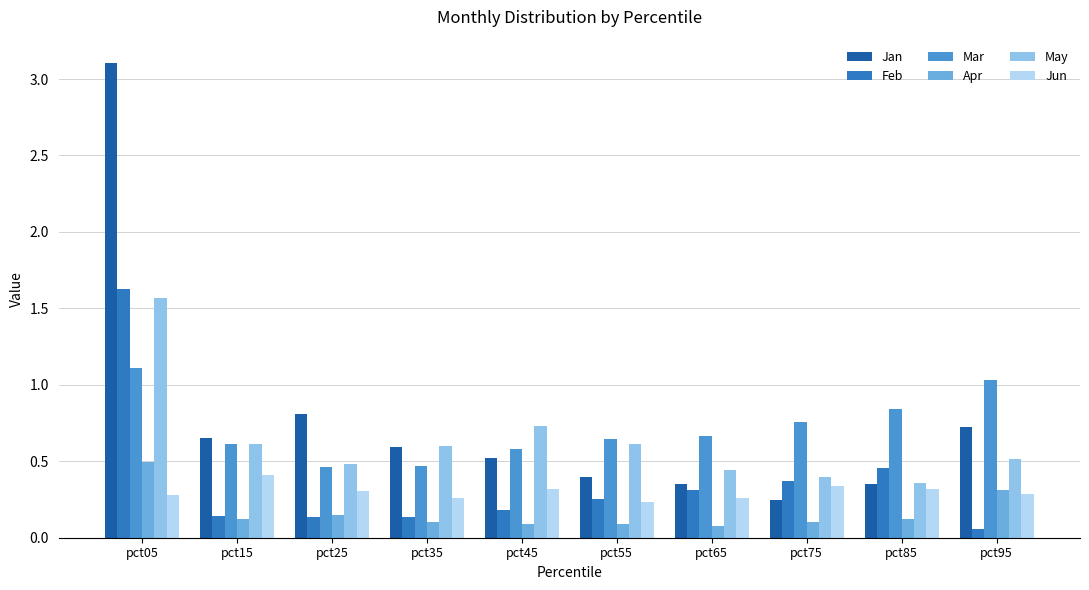

How many Jun values are between 0 and 1?

10